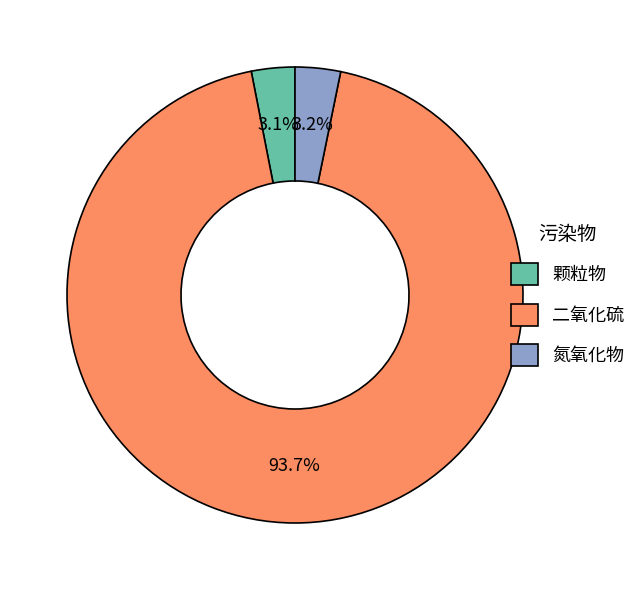

Which slice is the largest?

二氧化硫